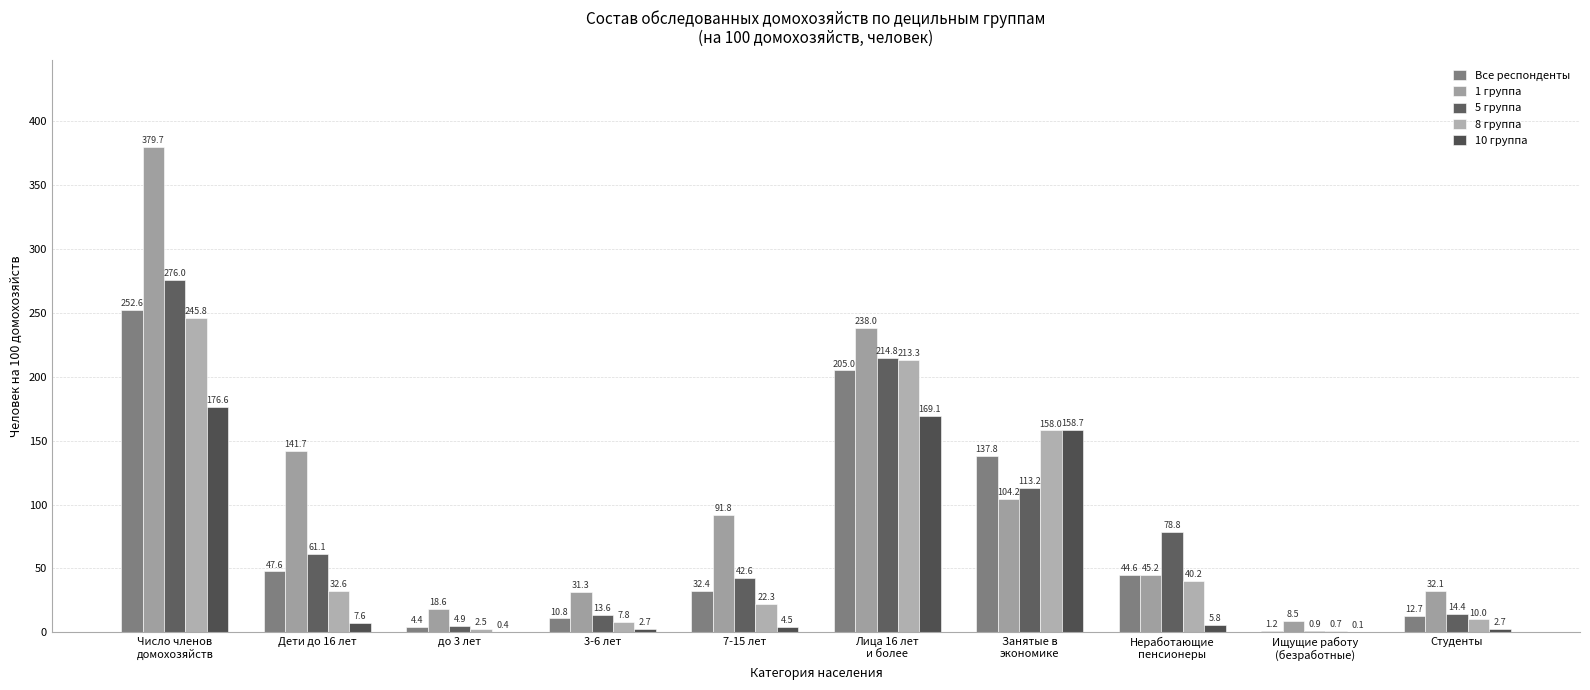

Where is 8 группа nearest to the value 123?

Занятые в
экономике